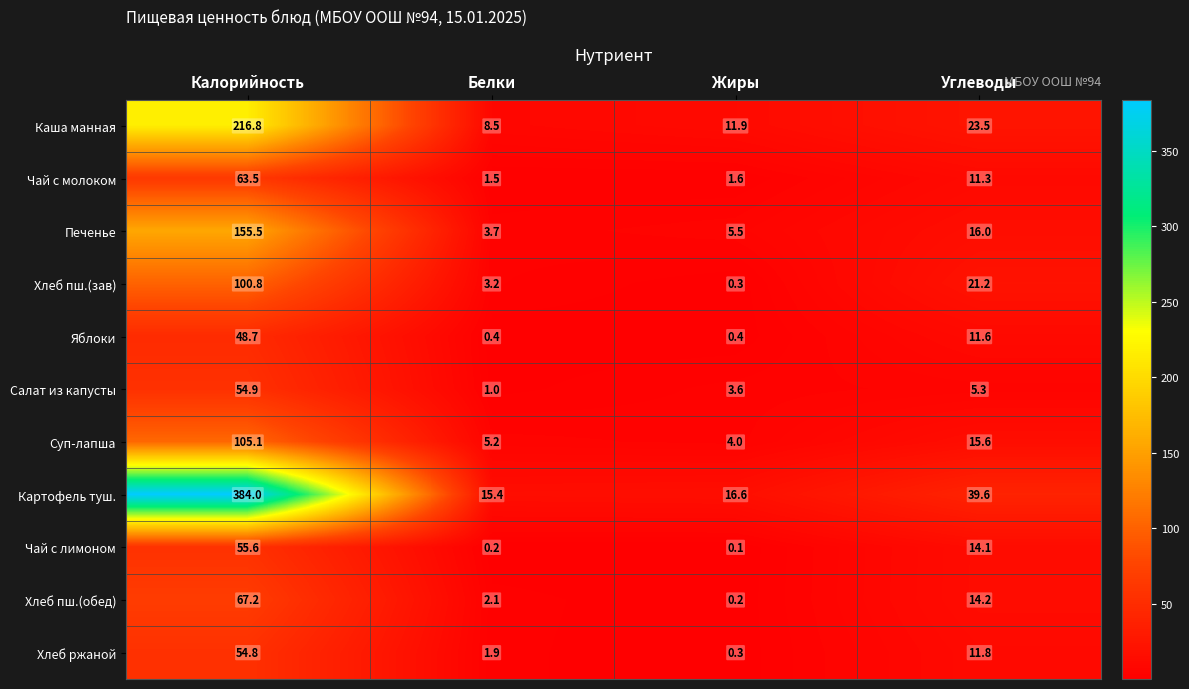

The value of Каша манная at Углеводы is 23.5. True or false?

True